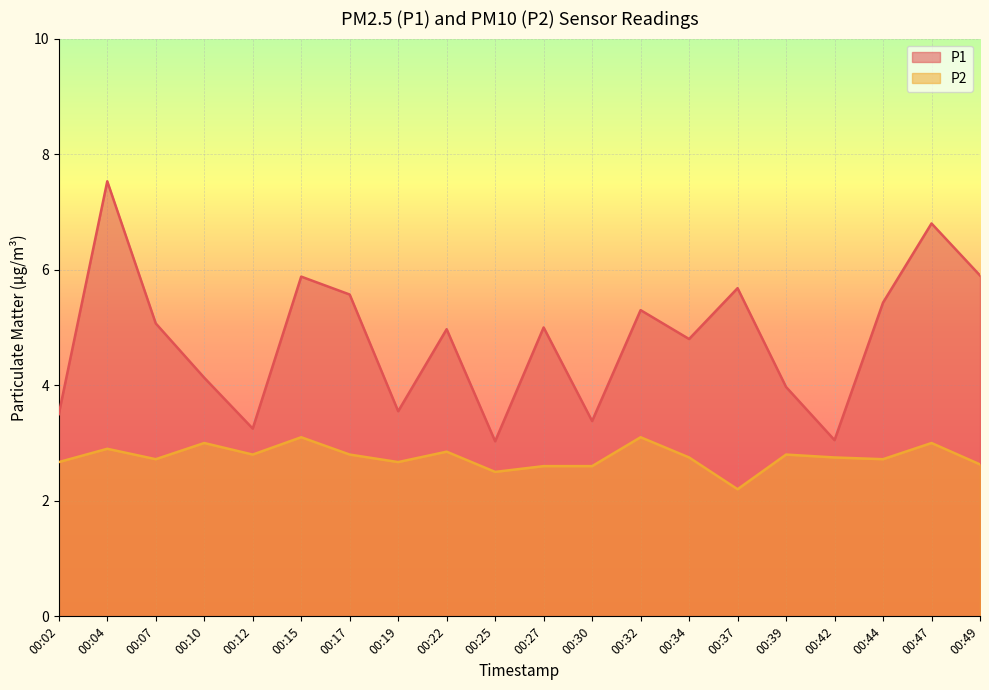

At which category does P1 reach its first local peak?

00:04